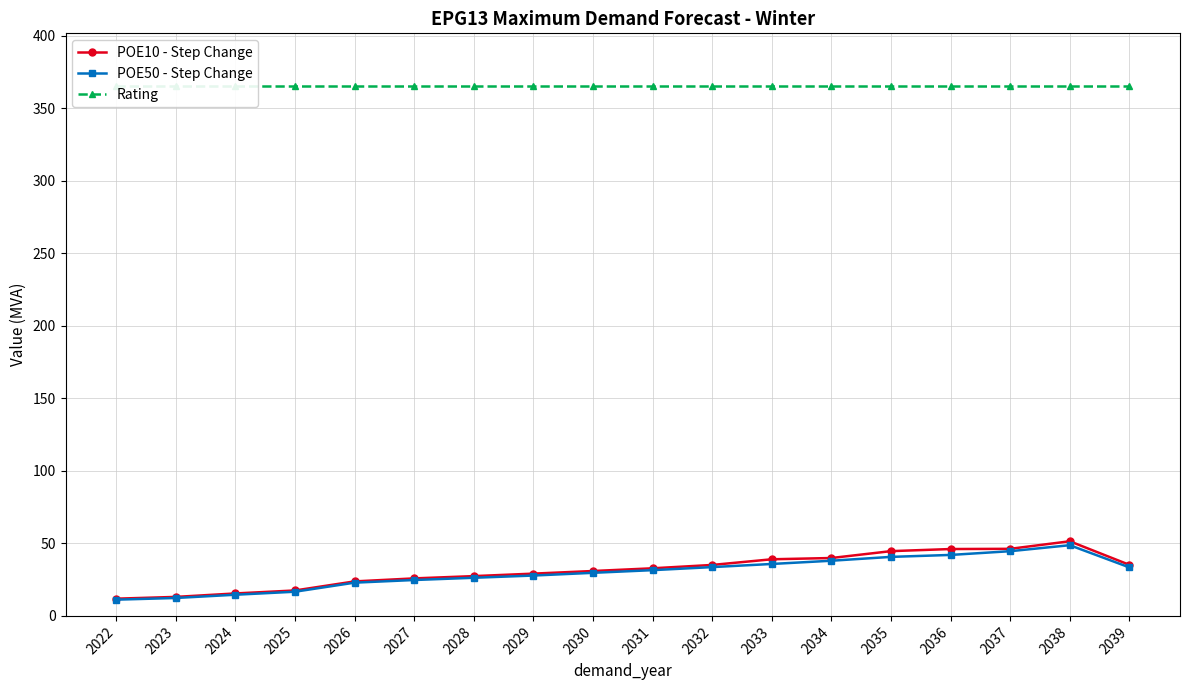

True or false: Rating and POE50 - Step Change cross at least once.

False